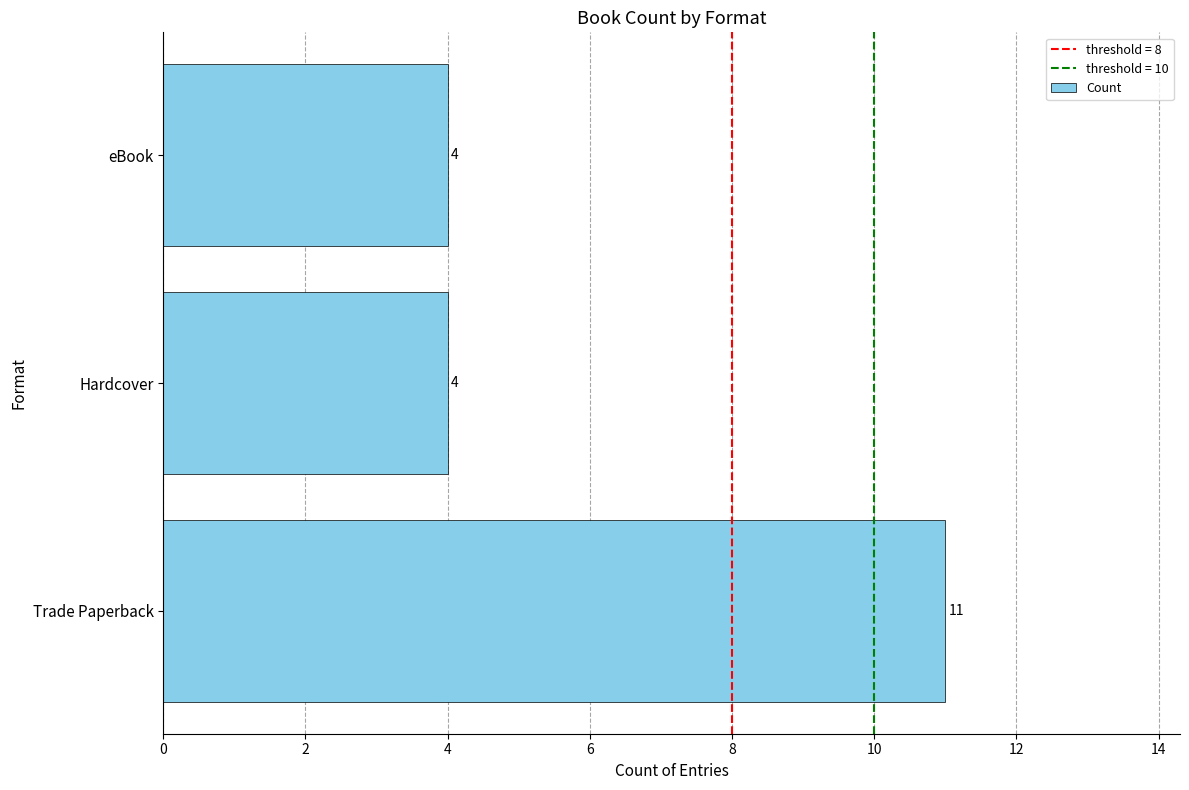

Which has a higher value, eBook or Trade Paperback?

Trade Paperback